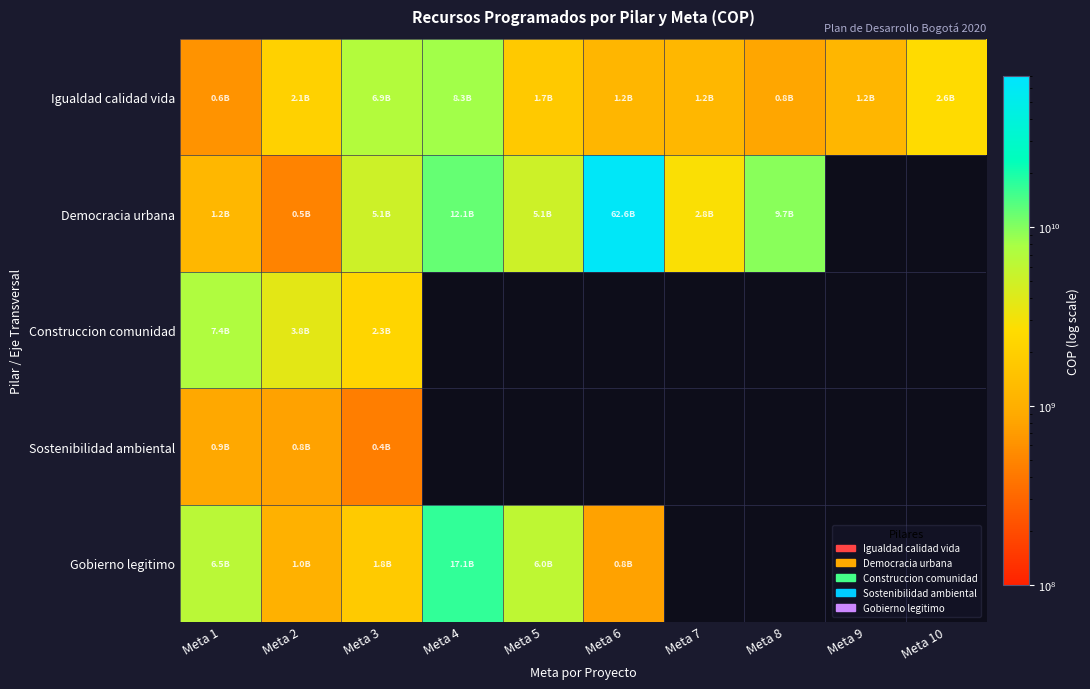

How many data points in Democracia urbana are above 9684109496?

2